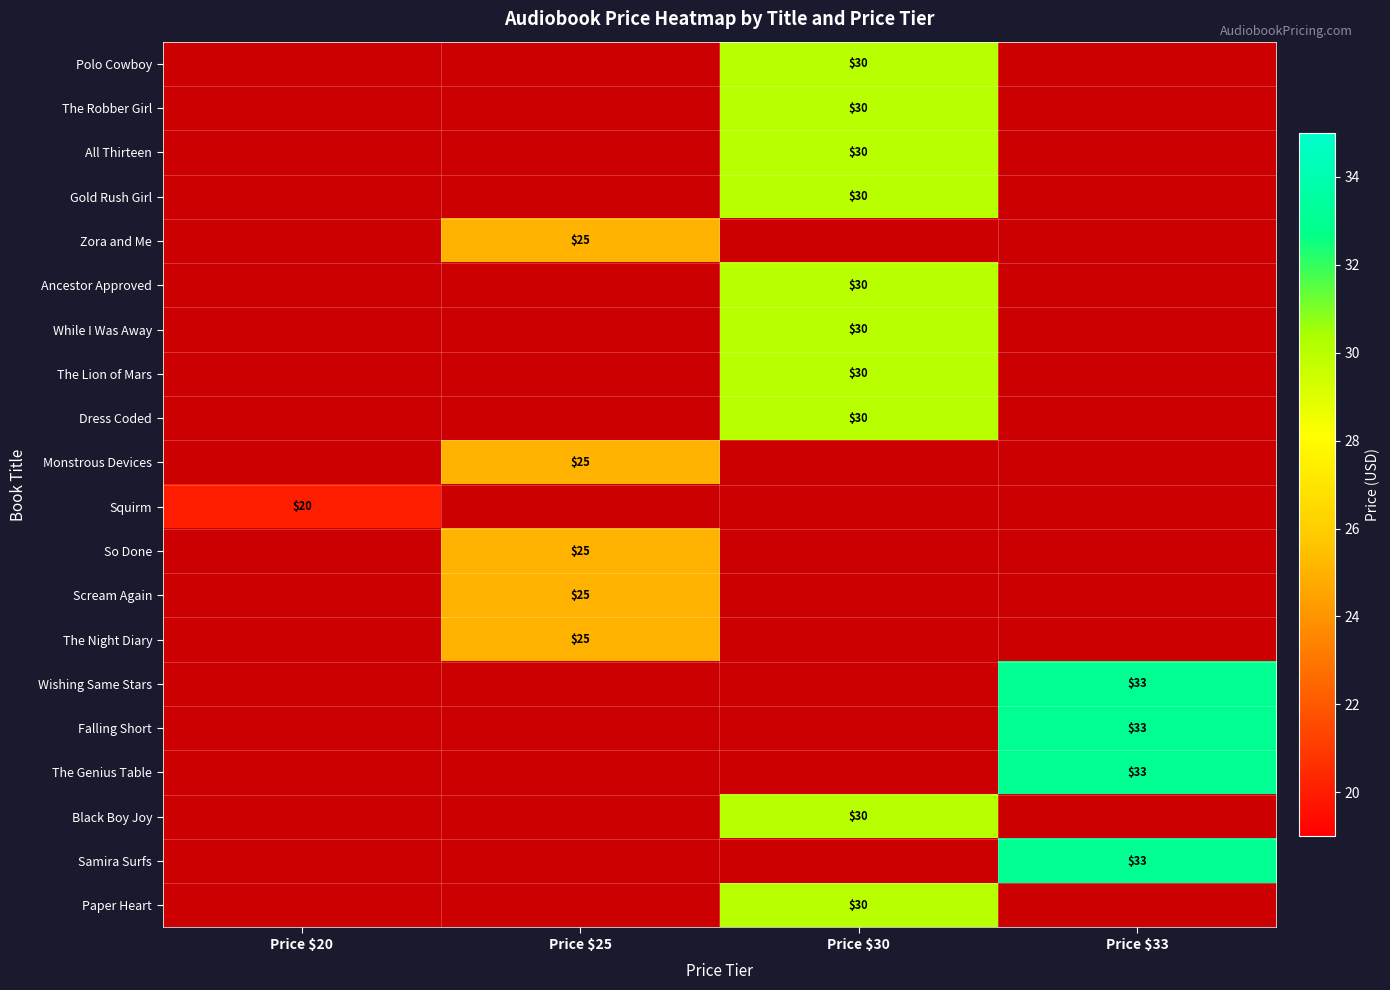

Is it true that Wishing Same Stars equals 33 at Price $33?

True